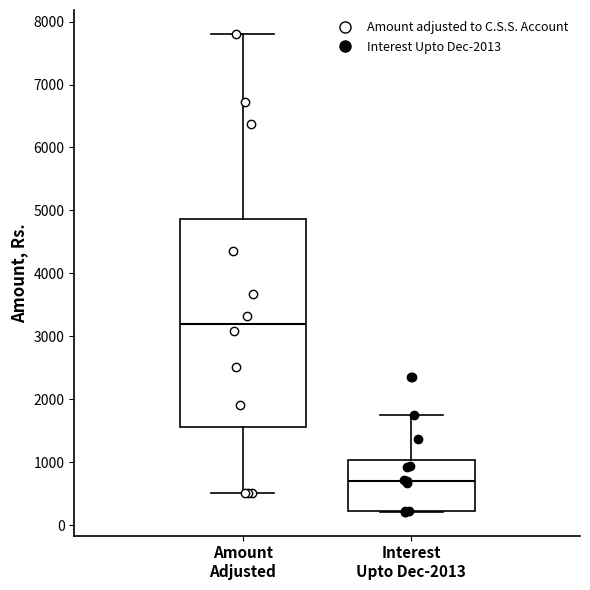

Where does the median line of the box for Amount Adjusted sit on the y-axis? The values are not printed on the chart, so give them approximately, as read against the axis.

3200